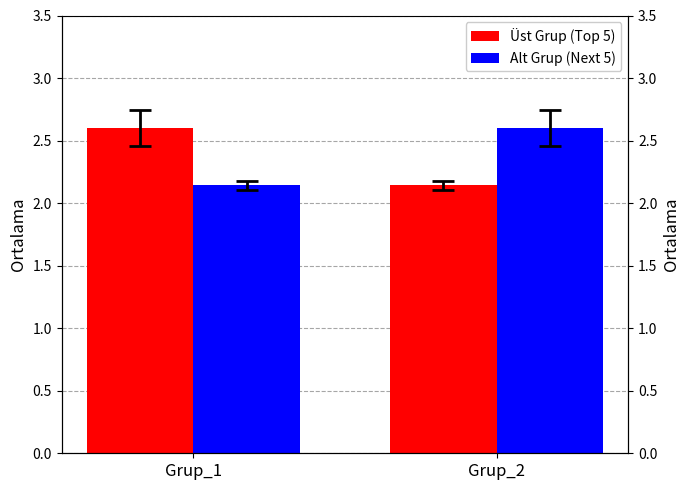

Reading right to left, what are all the values shown in this chart?

Üst Grup (Top 5): Grup_2=2.1	Grup_1=2.6
Alt Grup (Next 5): Grup_2=2.6	Grup_1=2.1